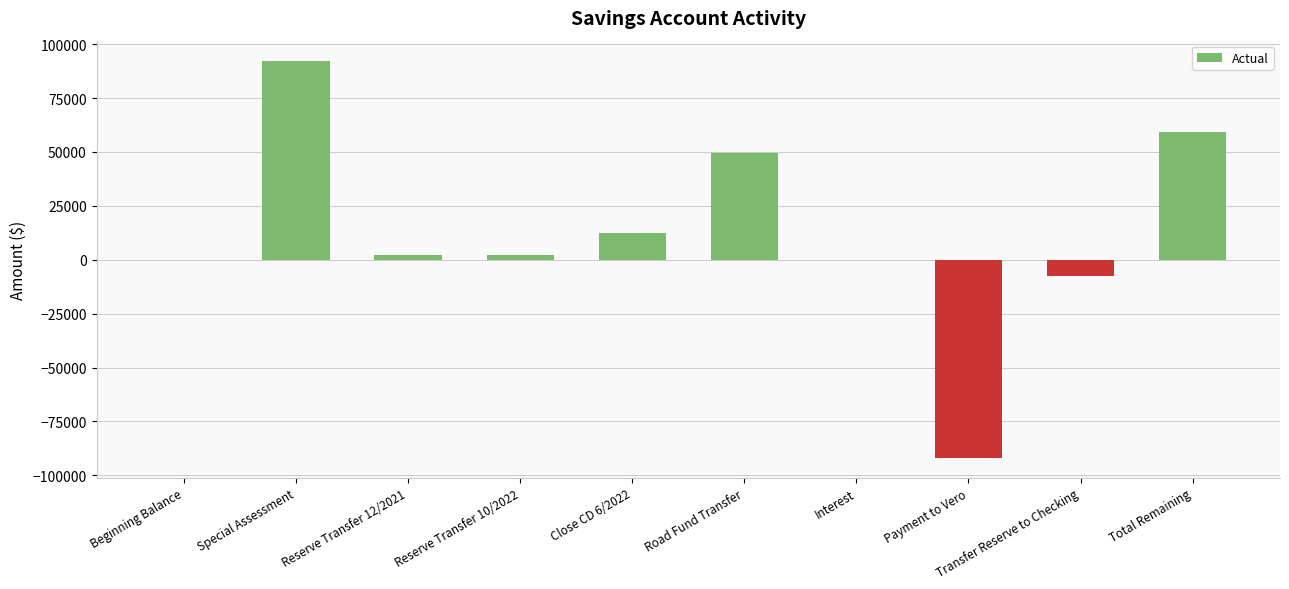

How many distinct data groups are displayed?

1